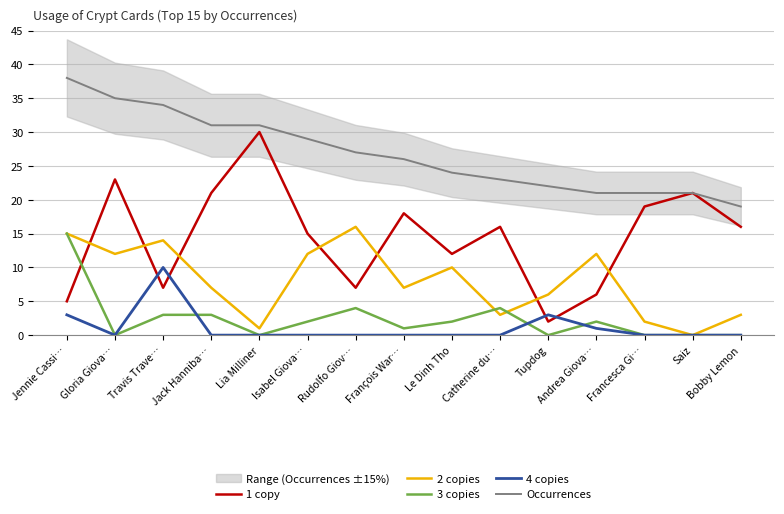

What is the label of the 3rd point from the right?

Francesca Gi…